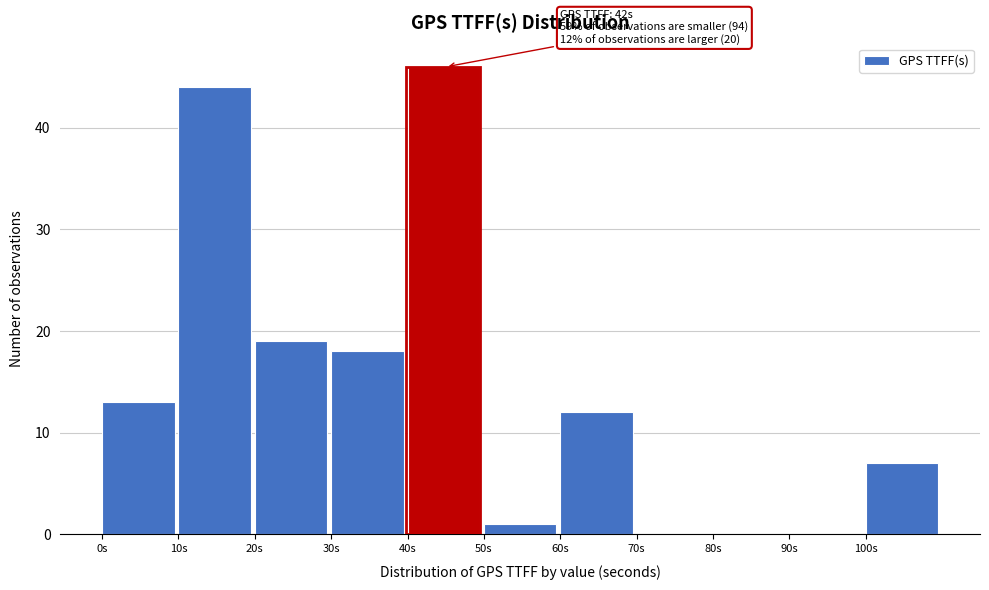

Over which range of the x-axis is the bar tallest?

40 to 50